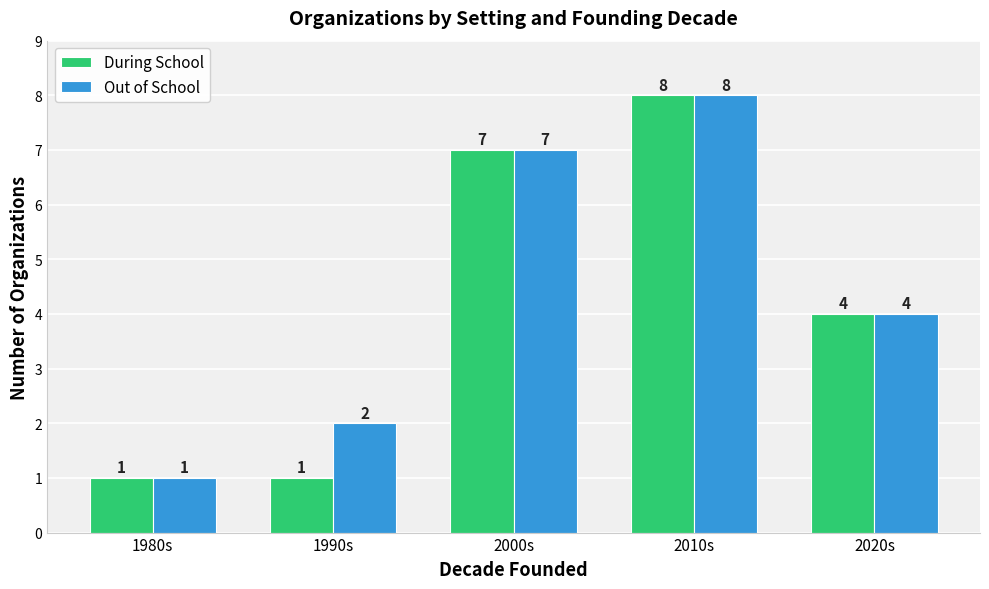

How many values in the Out of School series are below 4?

2